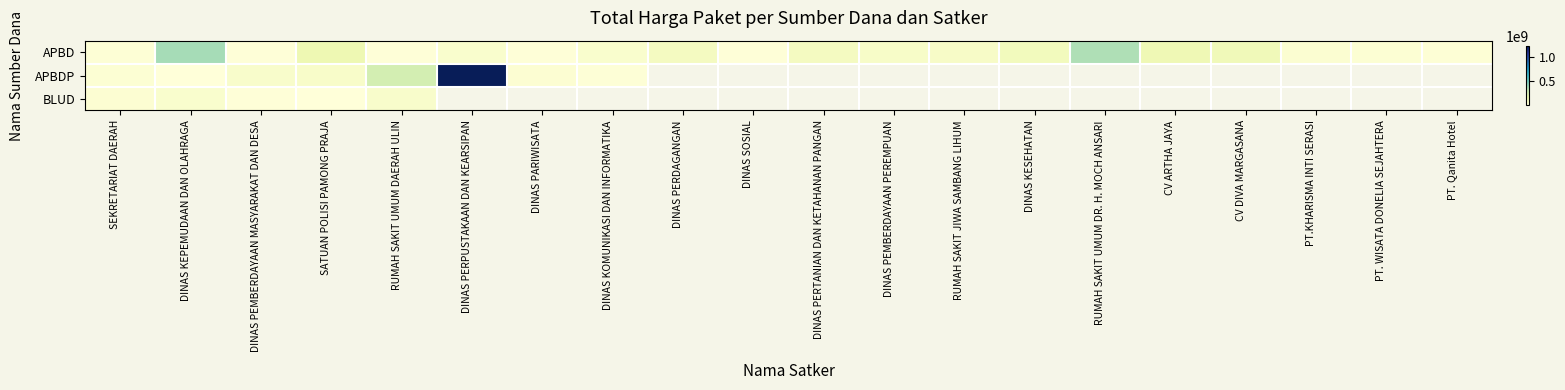

At how many categories does at least one series exceed 33596002?

15